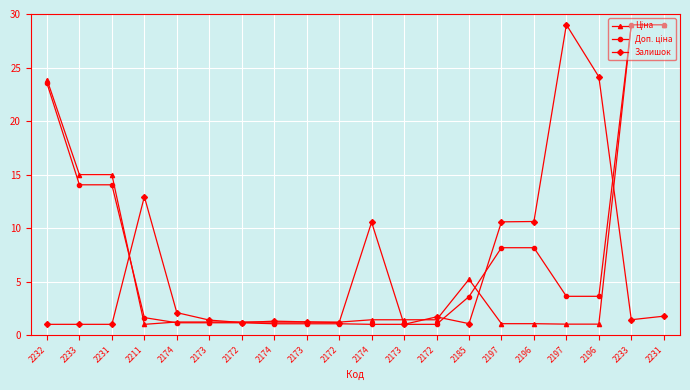

Reading left to right, transcribe all the data shown in this chart.

Ціна: 23.9	15.0	15.0	1.0	1.2	1.2	1.2	1.2	1.2	1.2	1.4	1.4	1.4	5.2	1.1	1.1	1.0	1.0	29.0	29.0
Доп. ціна: 23.5	14.0	14.0	1.6	1.1	1.1	1.1	1.1	1.1	1.1	1.0	1.0	1.0	3.6	8.2	8.2	3.6	3.6	29.0	29.0
Залишок: 1.0	1.0	1.0	12.9	2.1	1.4	1.2	1.3	1.2	1.2	10.5	1.0	1.7	1.1	10.6	10.6	29.0	24.1	1.4	1.8